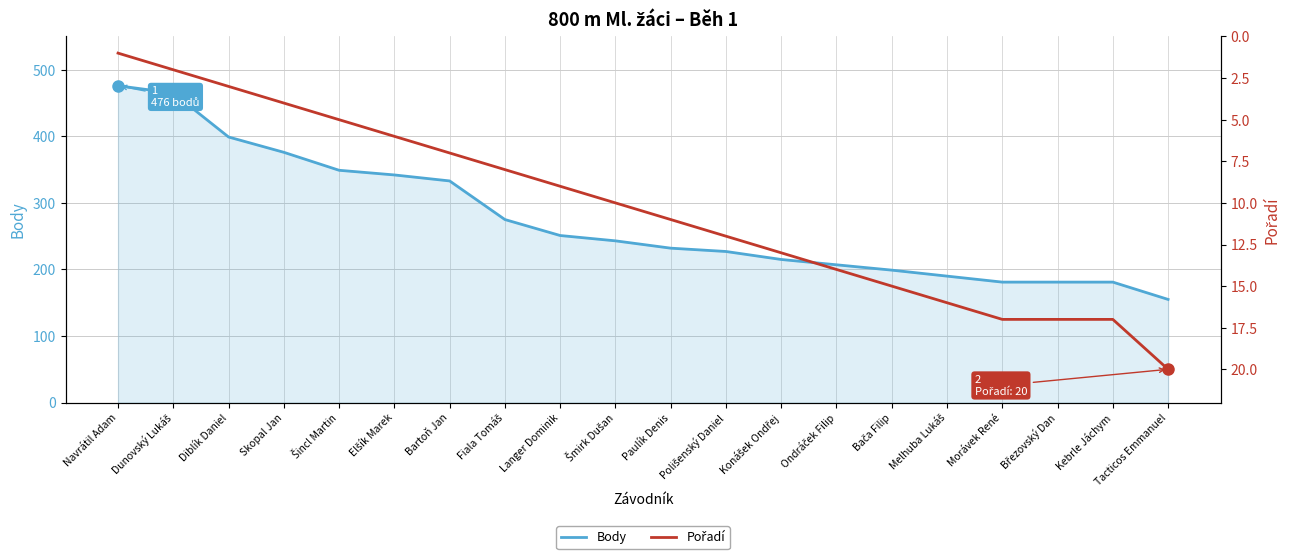

What is the value of the Body point at the 2nd from the left?

465